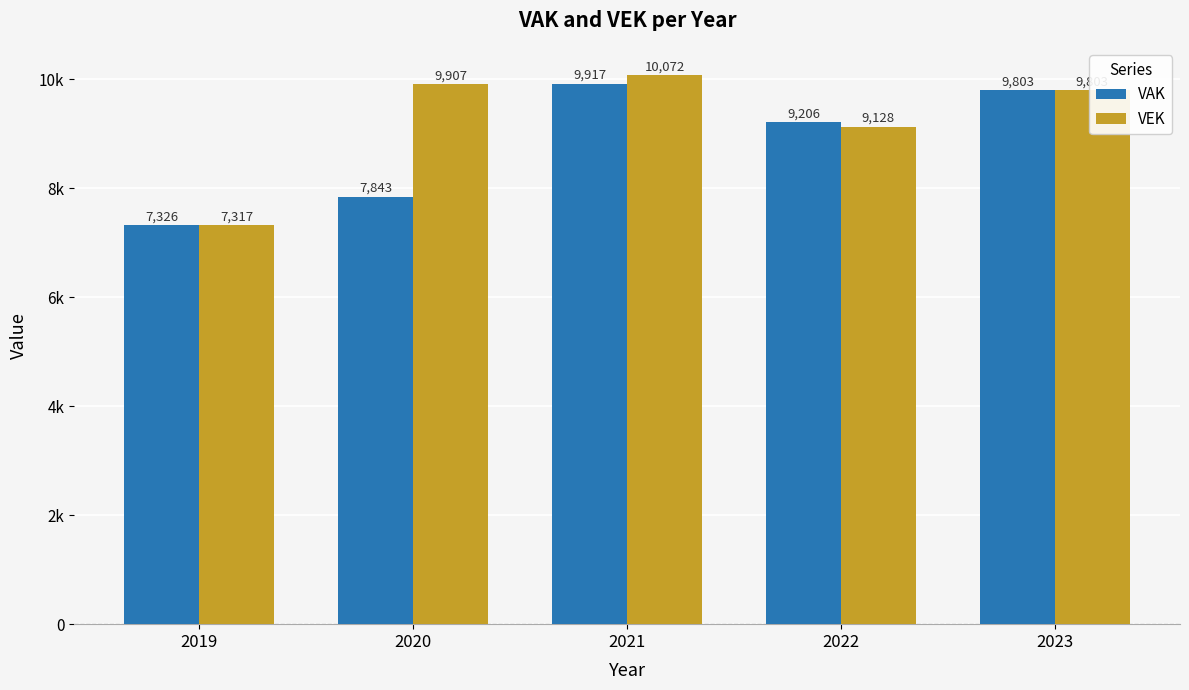

The VEK series shows 9128 at 2022. True or false?

True